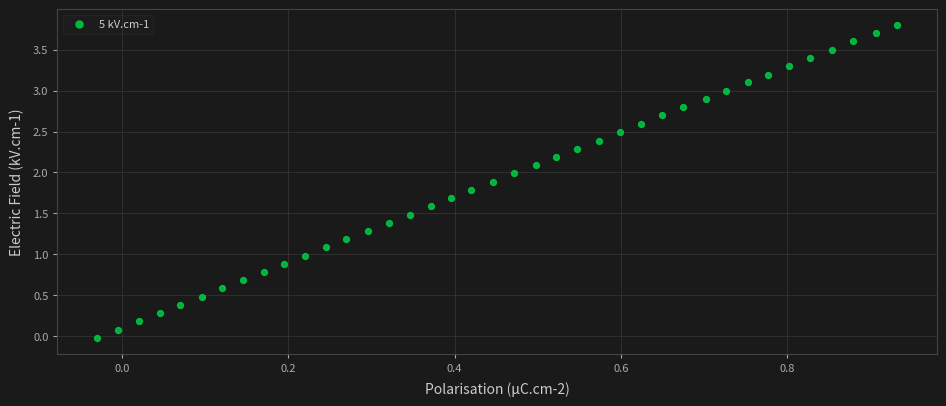

What is the range of Y values (max minus min)?

3.8